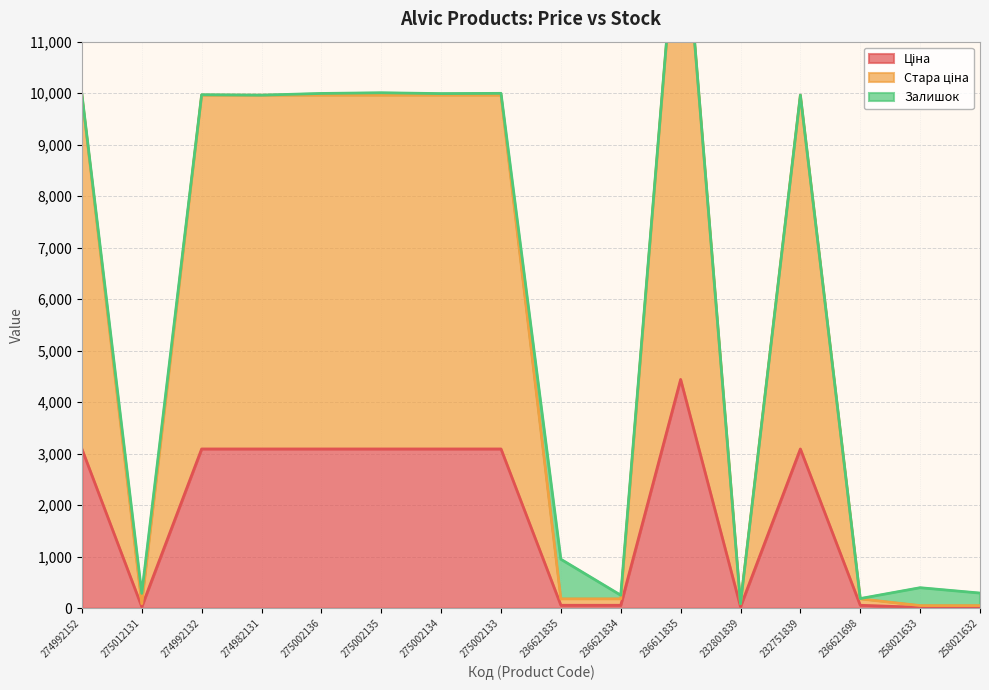

In Ціна, how many points are lower than both neighbors (excluding endpoints)?

2